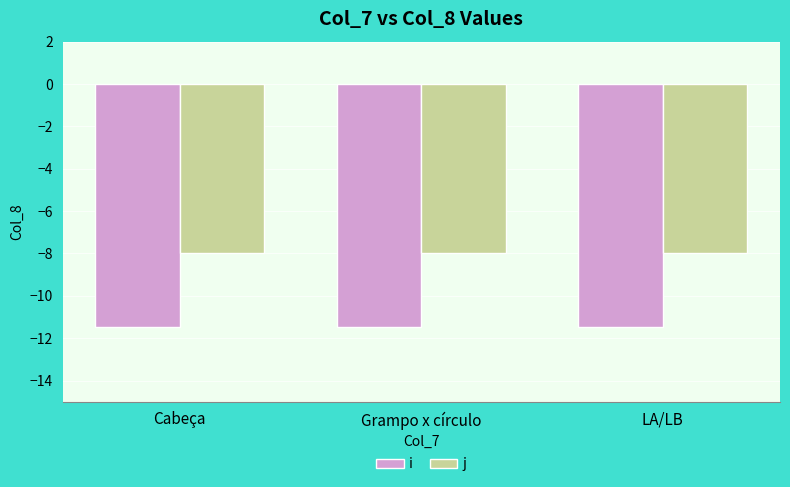

The value of i at Cabeça is -11.5. True or false?

True